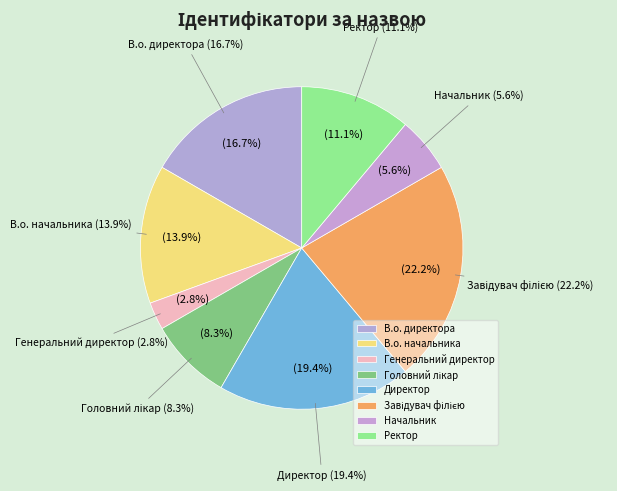

To the nearest percent, what is the difference between the largest and smallest slice percentages?

19%